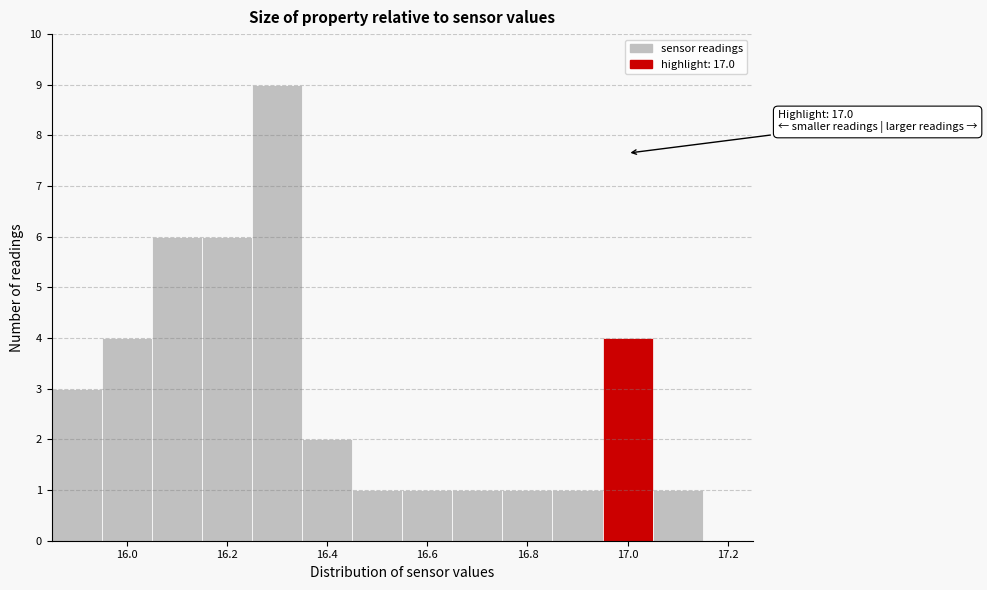

Which range on the x-axis has the tallest bar?

16.25 to 16.35